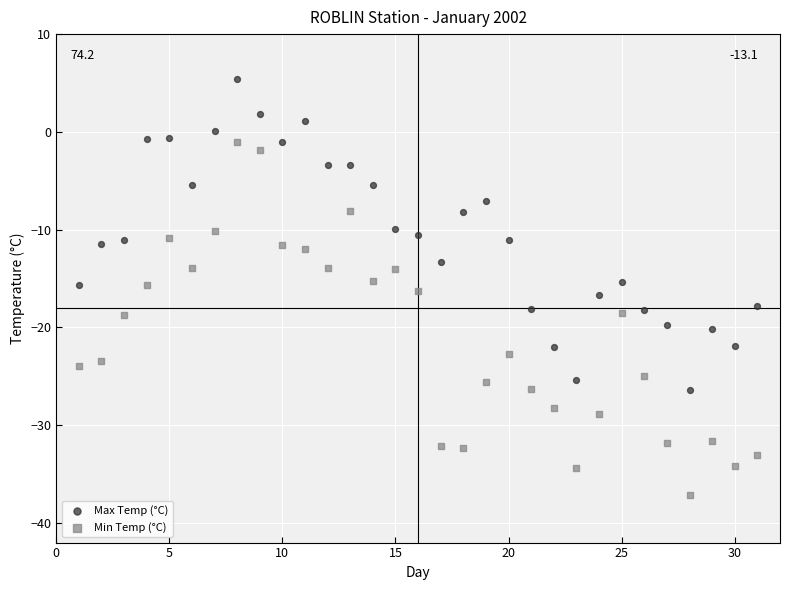

Across all data points, what is the range of X values (max minus min)?

30.0